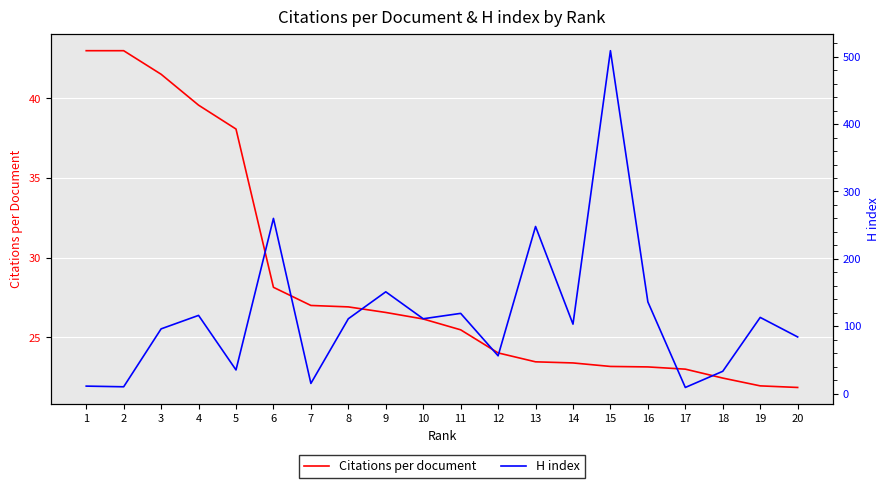

The value of H index at 11 is 78.9. True or false?

False